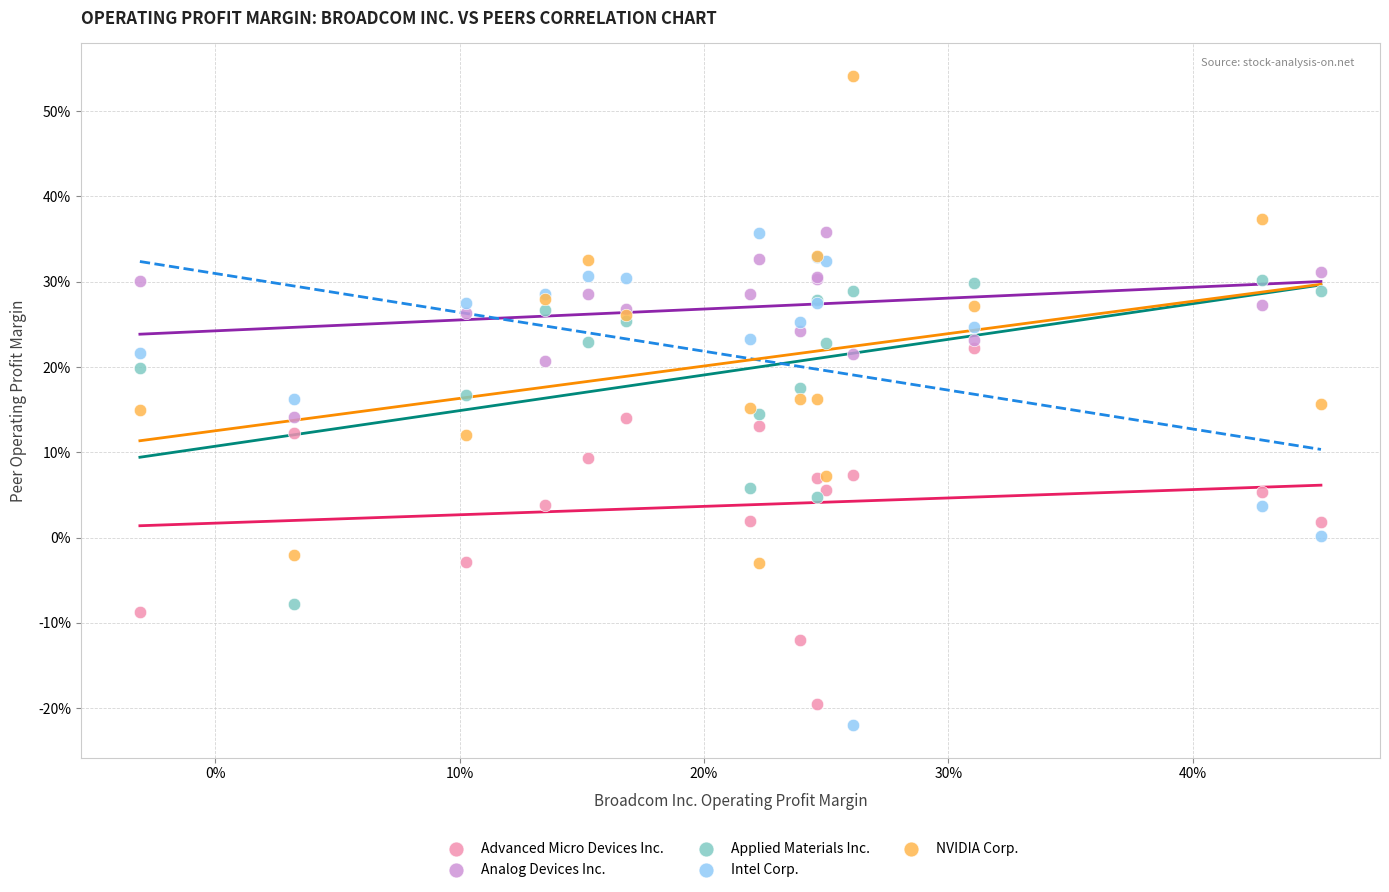

What are all the series names shown in the legend?

Advanced Micro Devices Inc., Analog Devices Inc., Applied Materials Inc., Intel Corp., NVIDIA Corp.